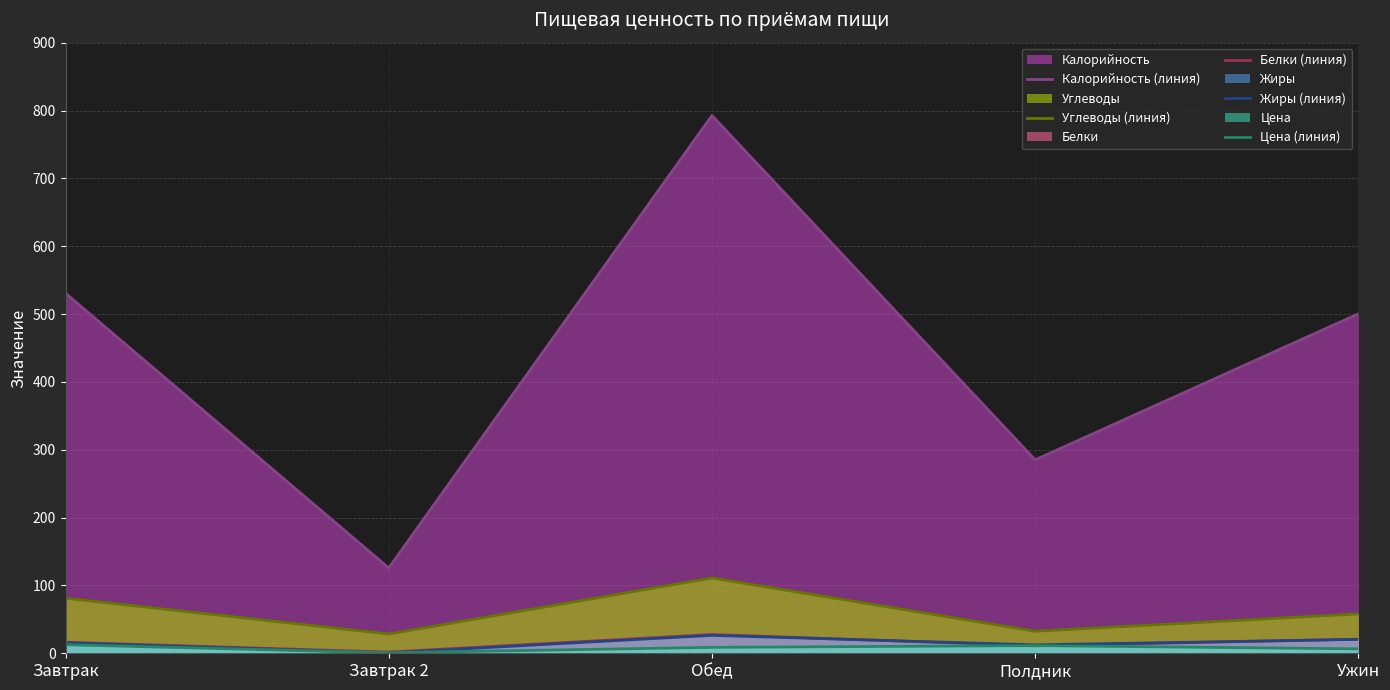

What is the difference between the highest and lowest values at Обед?

783.9